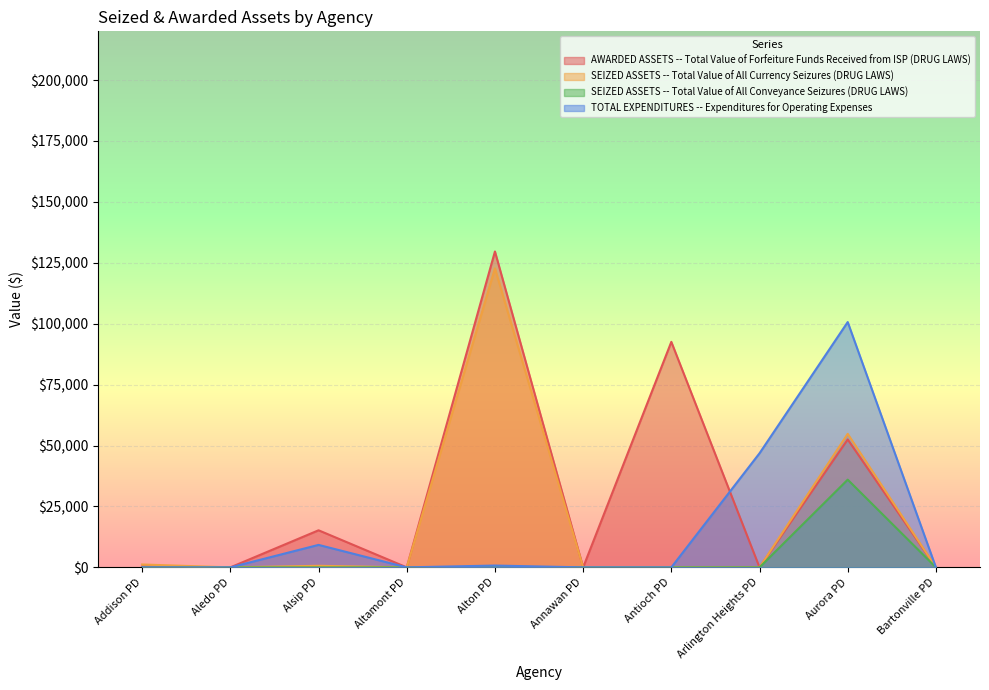

How many lines are shown in the chart?

4